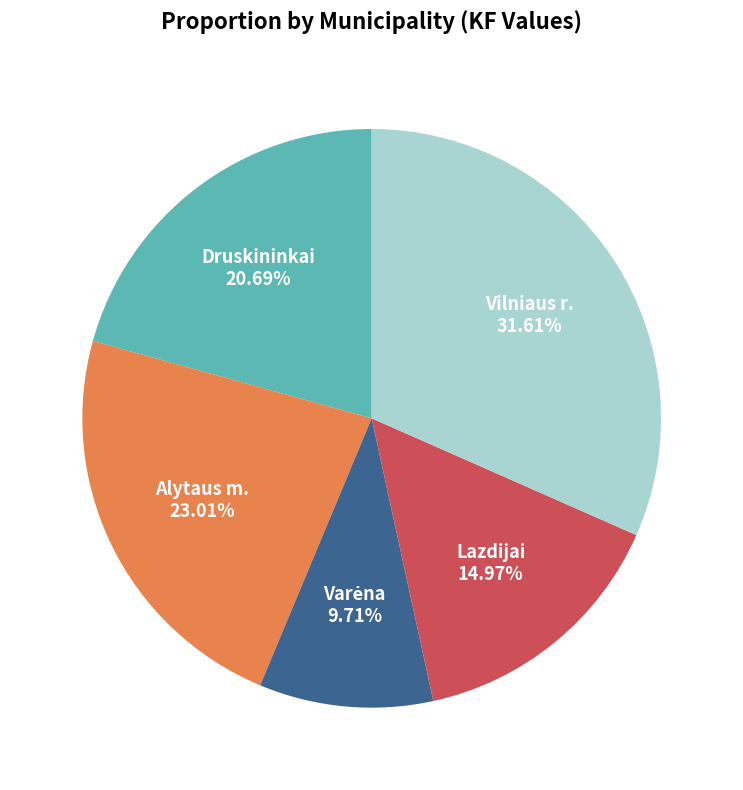

Is there a majority slice in this chart?

No